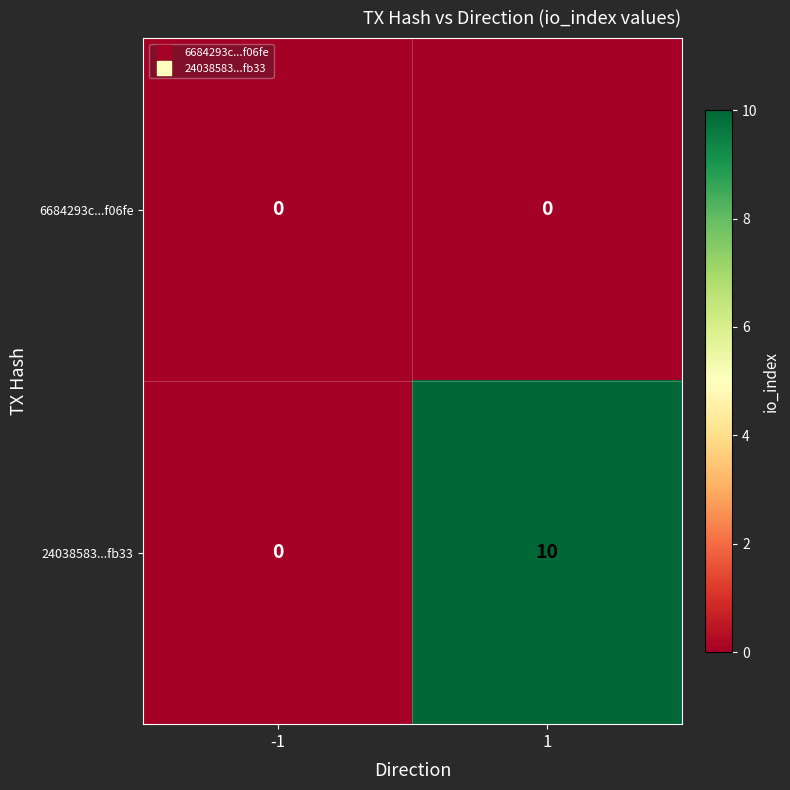

Reading left to right, what are all the values shown in this chart?

6684293c...f06fe: 0	0
24038583...fb33: 0	10